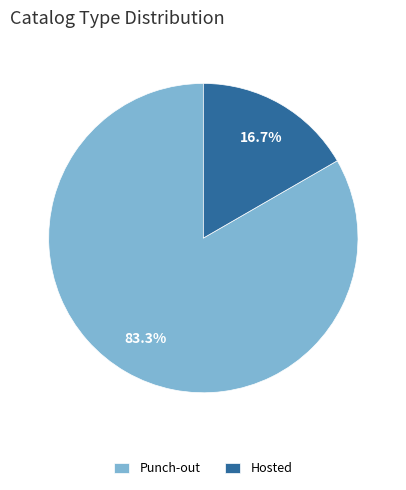

The Hosted slice represents 26% of the pie. True or false?

False